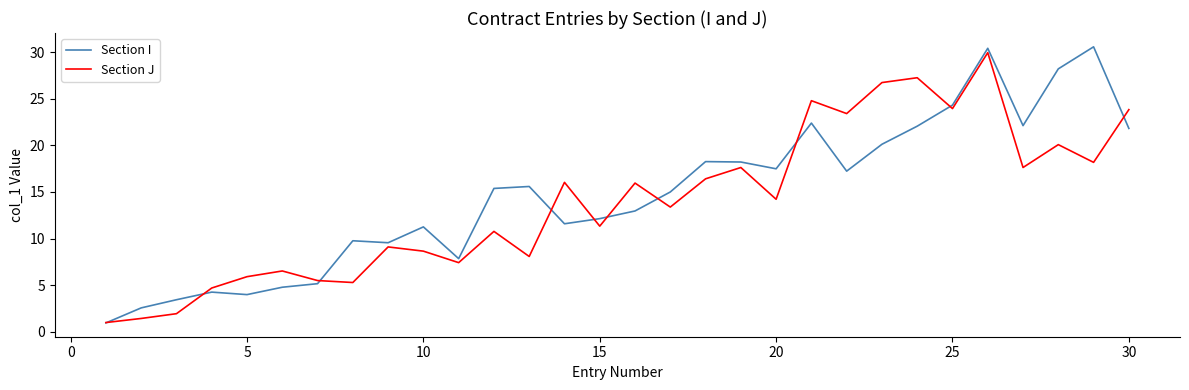

What is the highest value of the Section J series?

30.0